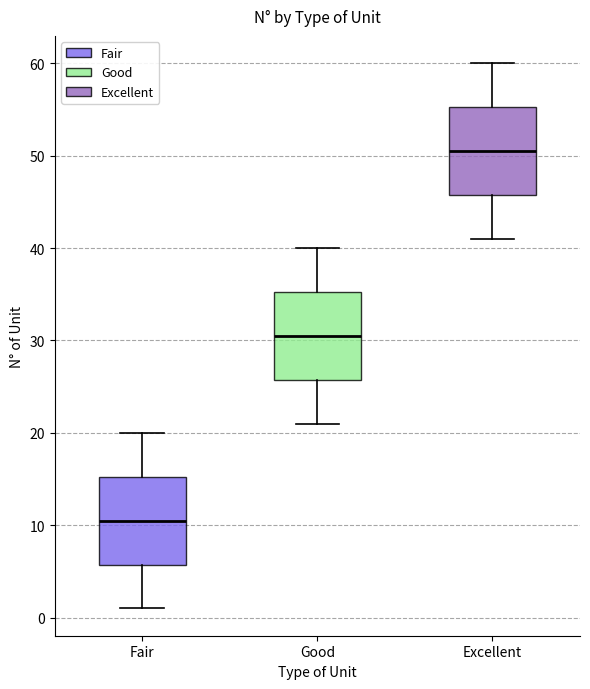

Which box has the highest median line?

Excellent